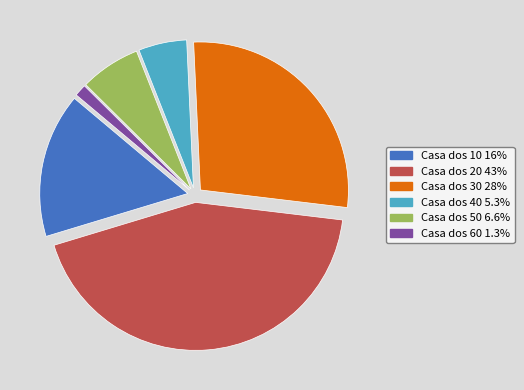

Which category has the smallest portion of the pie?

Casa dos 60